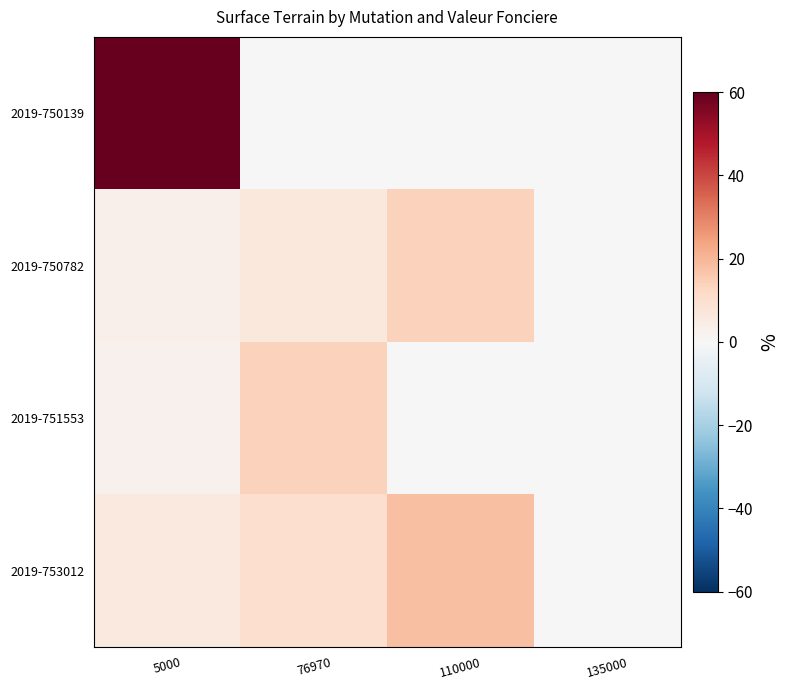

What is the greatest value displayed?

60.0